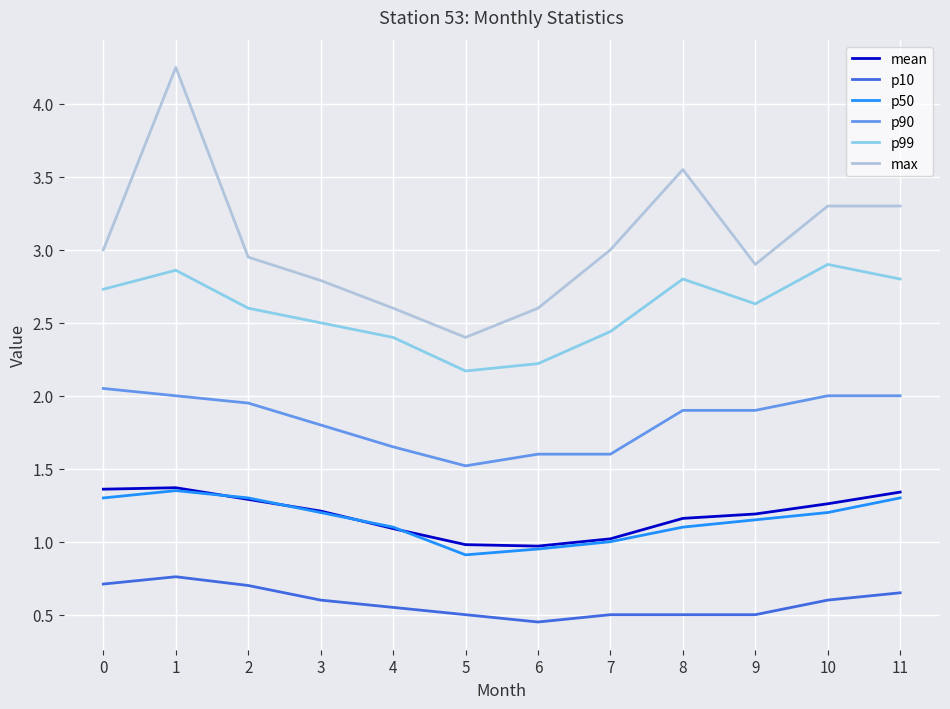

Which series has the widest spread of values?

max